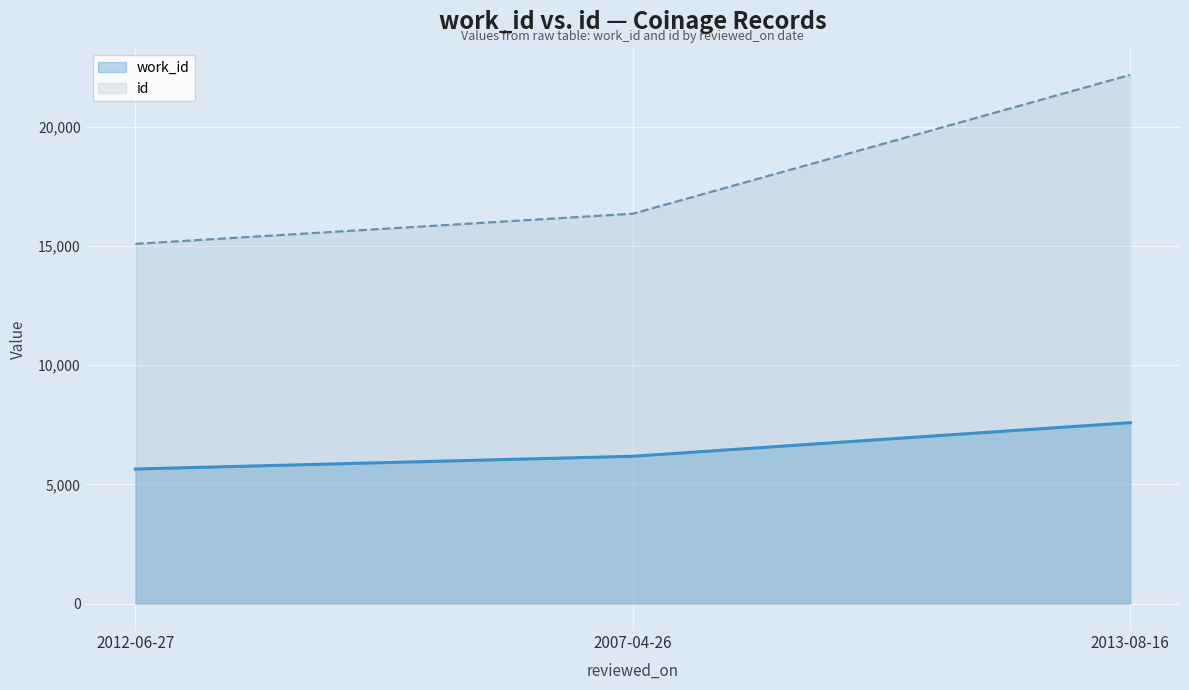

At how many categories does at least one series exceed 19351?

1